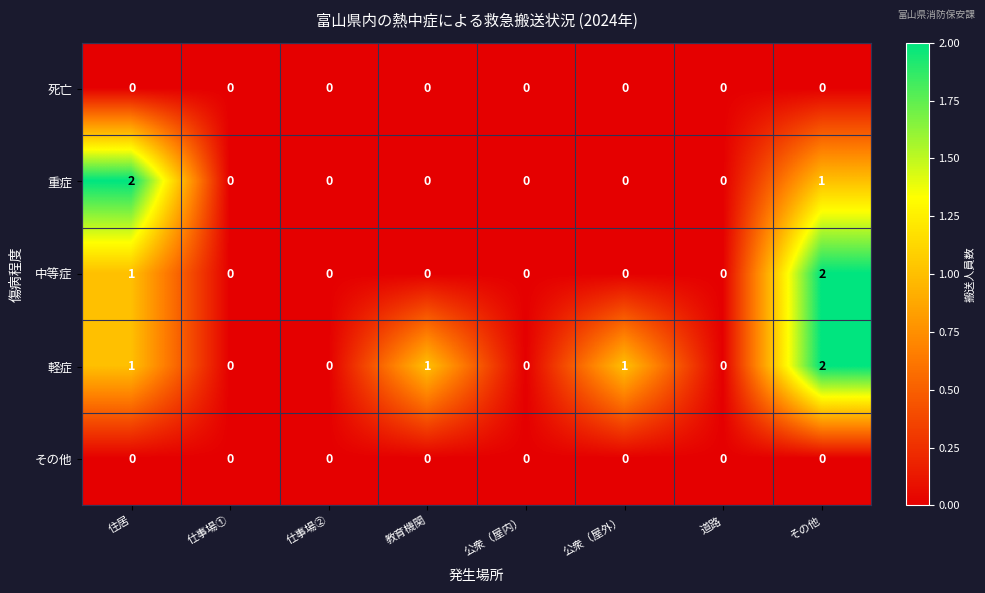

The その他 series shows 0 at 仕事場②. True or false?

True